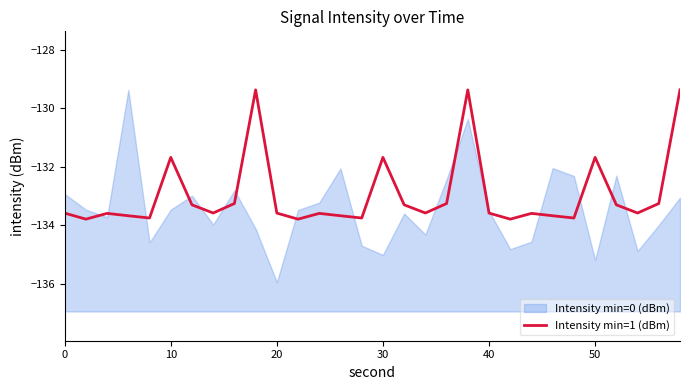

Where does the Intensity min=1 (dBm) series first go above -133?

10